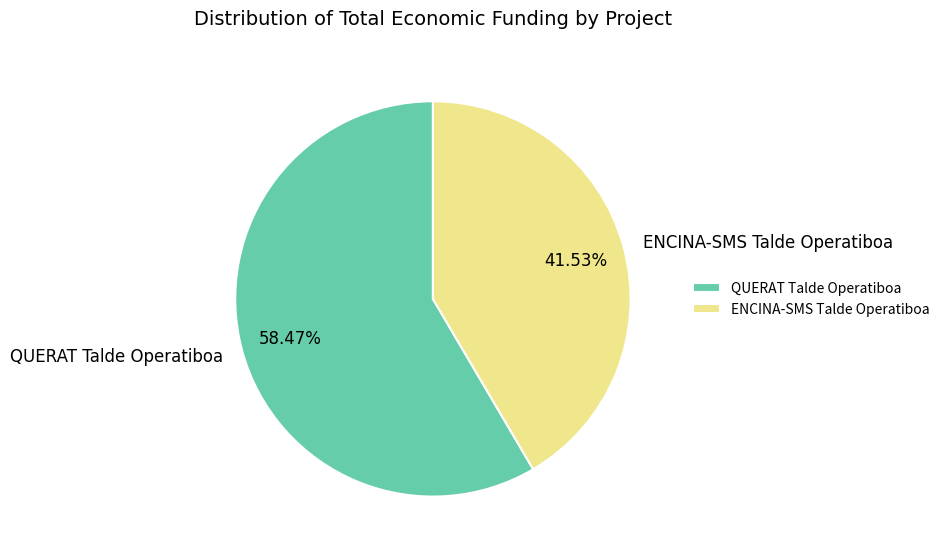

What is the majority slice?

QUERAT Talde Operatiboa